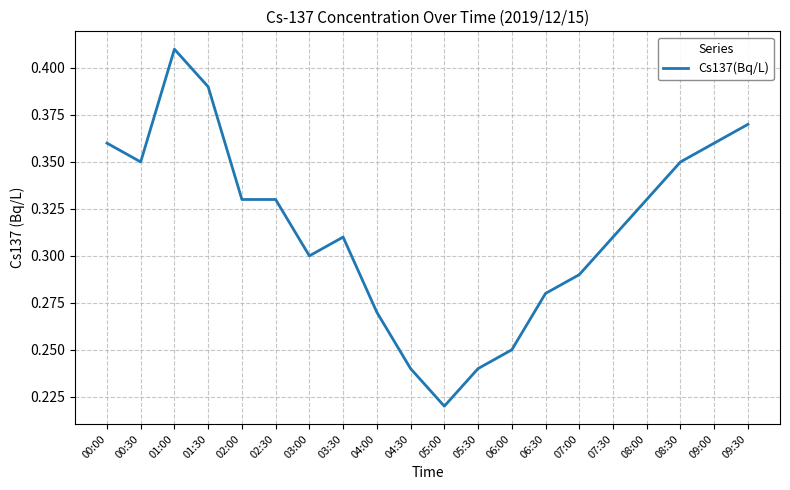

What is the change in value from 03:00 to 09:00?

+0.1